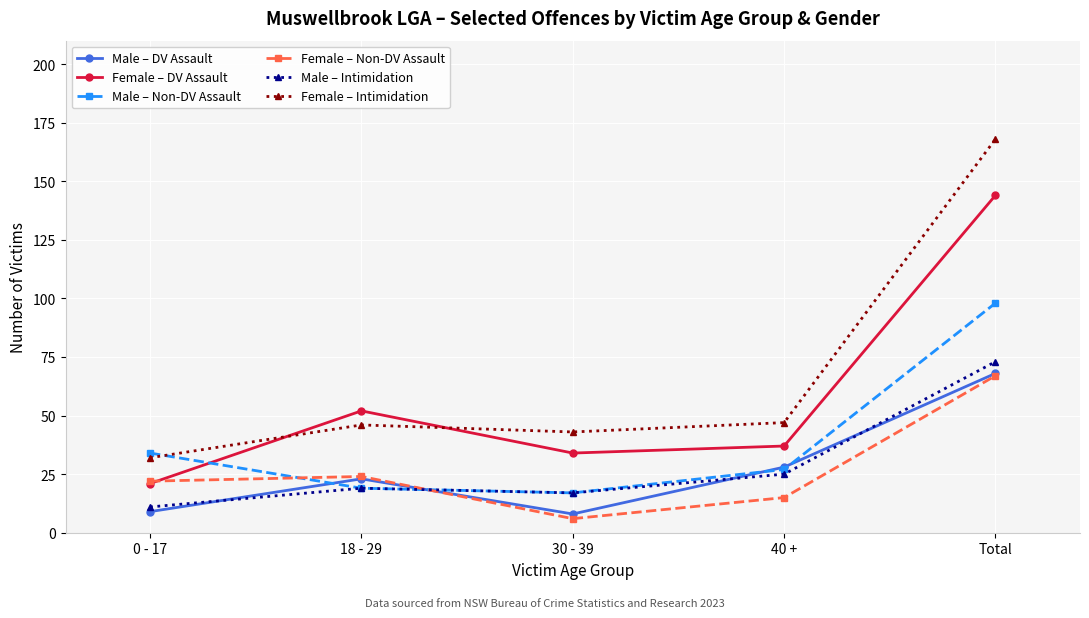

The value of Female – DV Assault at 0 - 17 is 5. True or false?

False